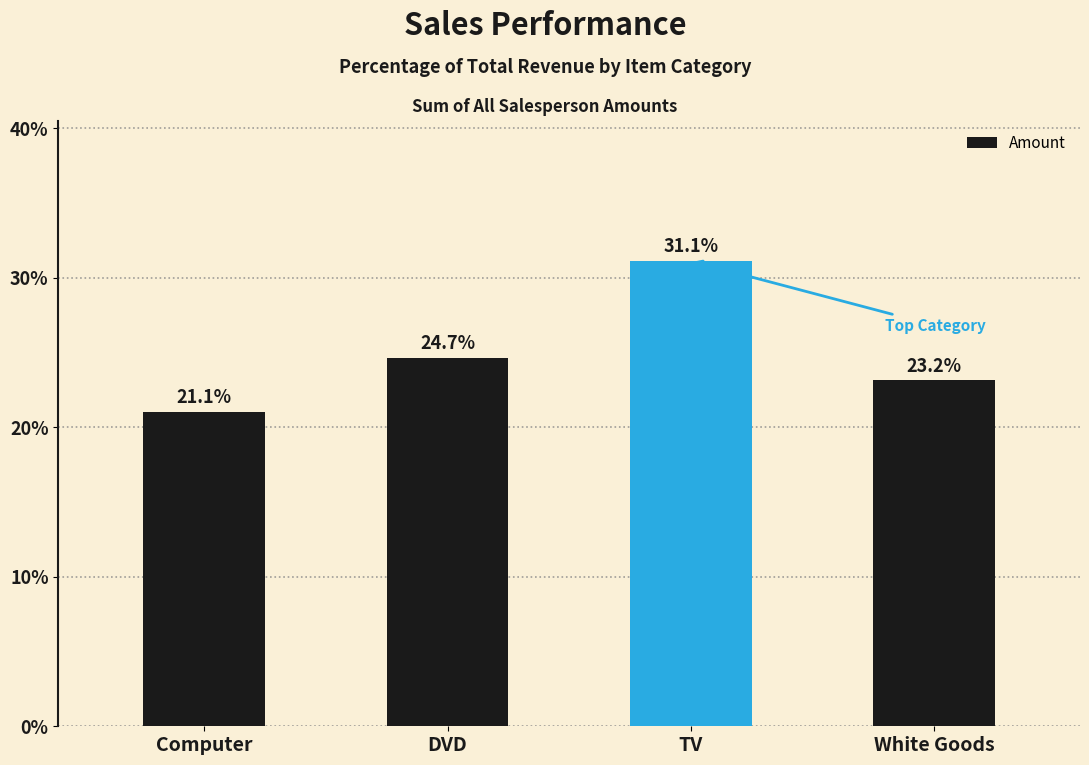

Does the chart contain stacked bars?

No